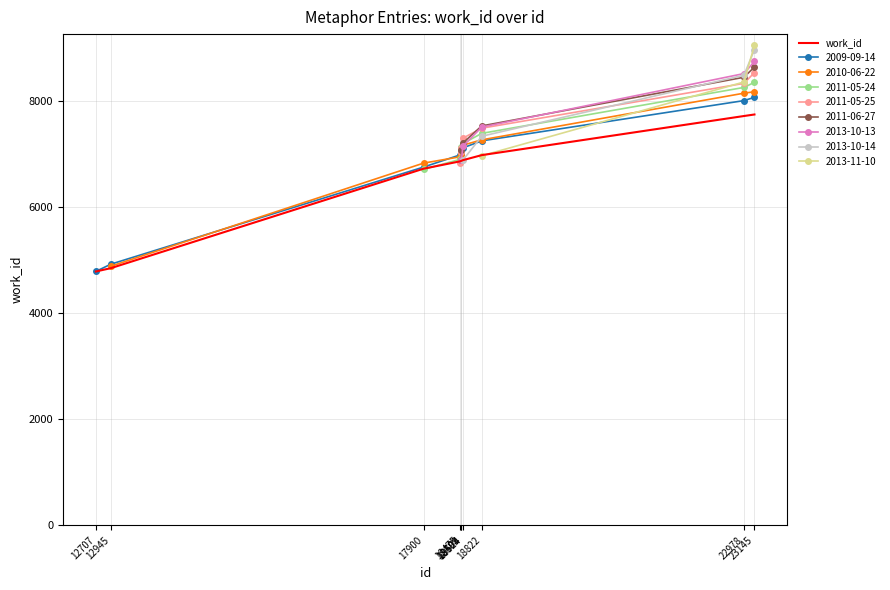

Reading left to right, extract all data points from this chart.

12707=4788	12945=4851	17900=6727	18475=6865	18499=6875	18501=6876	18524=6888	18822=6983	22978=7721	23145=7750